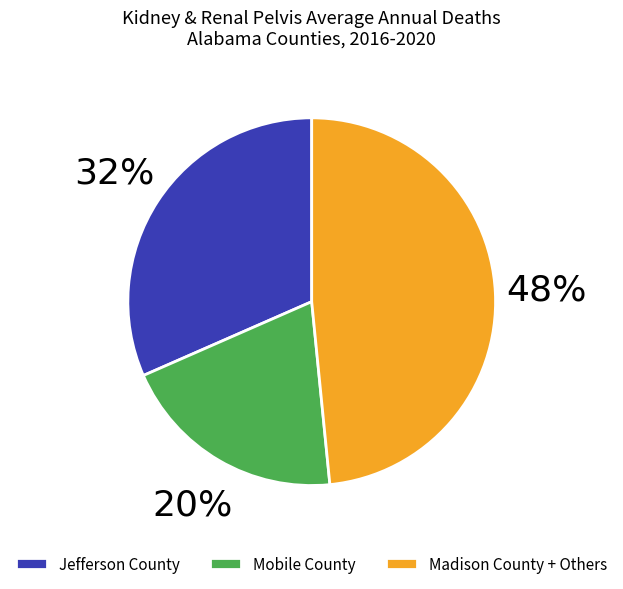

Count the number of slices in the pie.

3